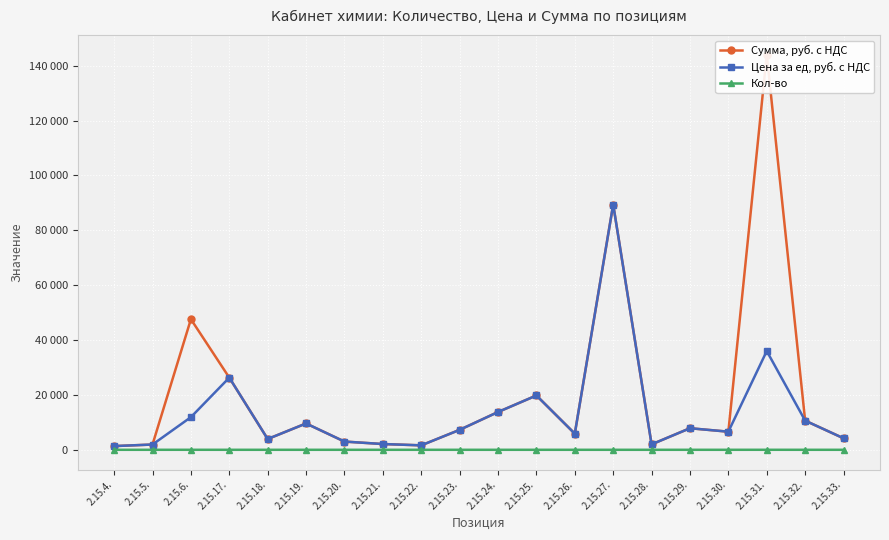

What is the difference between the maximum and second lowest values in the Цена за ед, руб. с НДС series?

87780